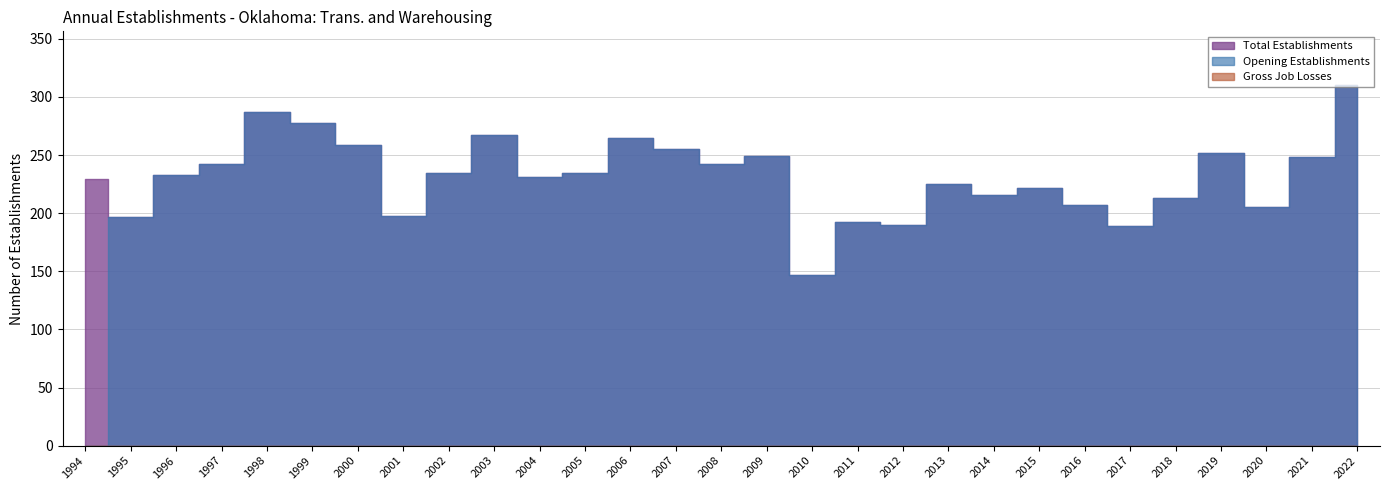

What is the difference between the Total Establishments values at 2002 and 2011?

43